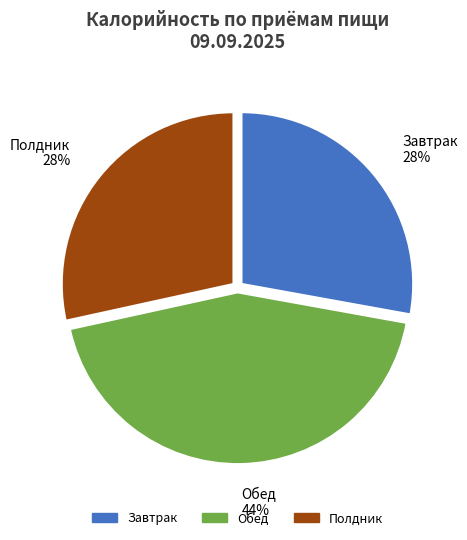

Is there any slice that represents more than half of the pie?

No